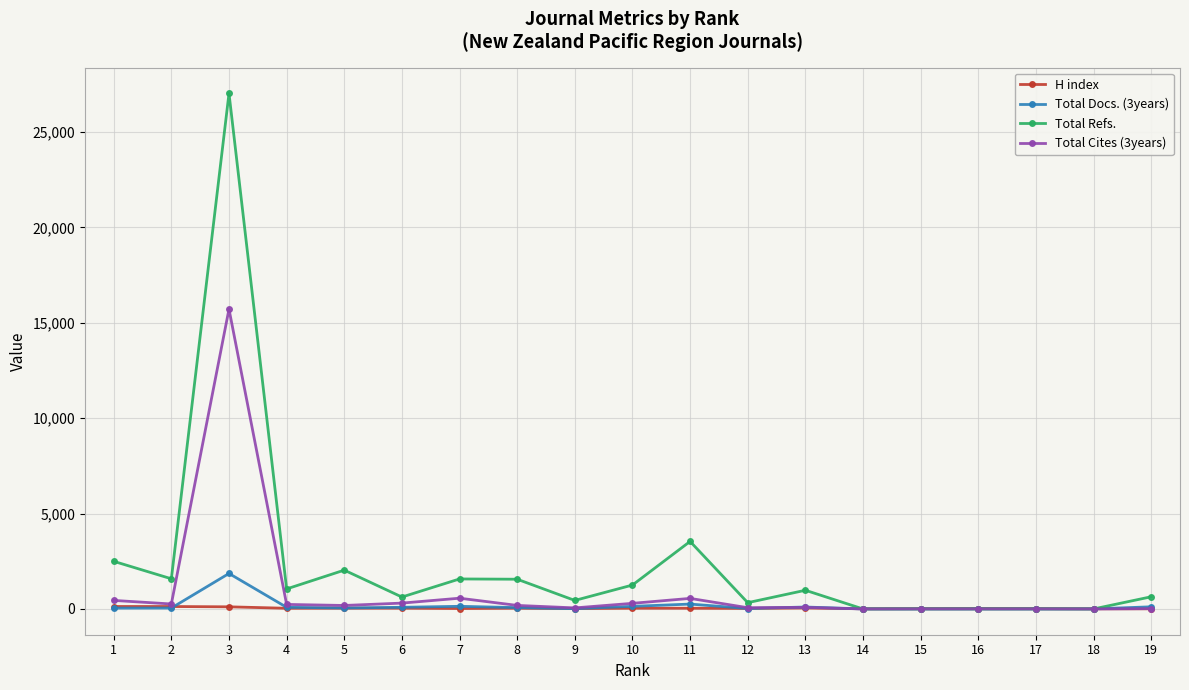

True or false: H index has more than 0 interior local peaks.

True